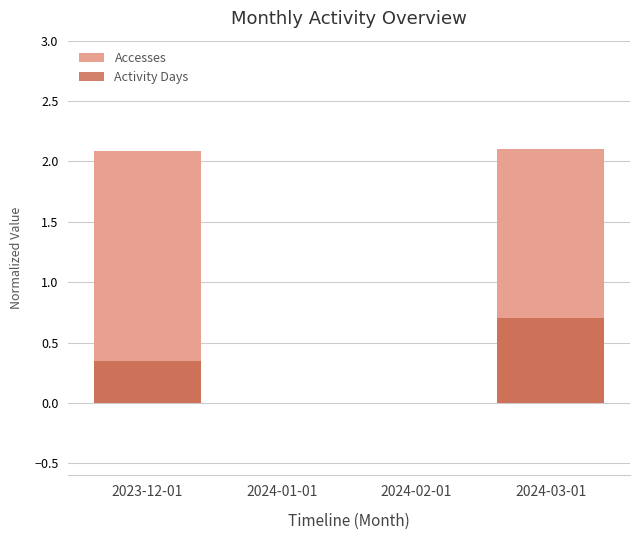

How many bars are there in each group?

2